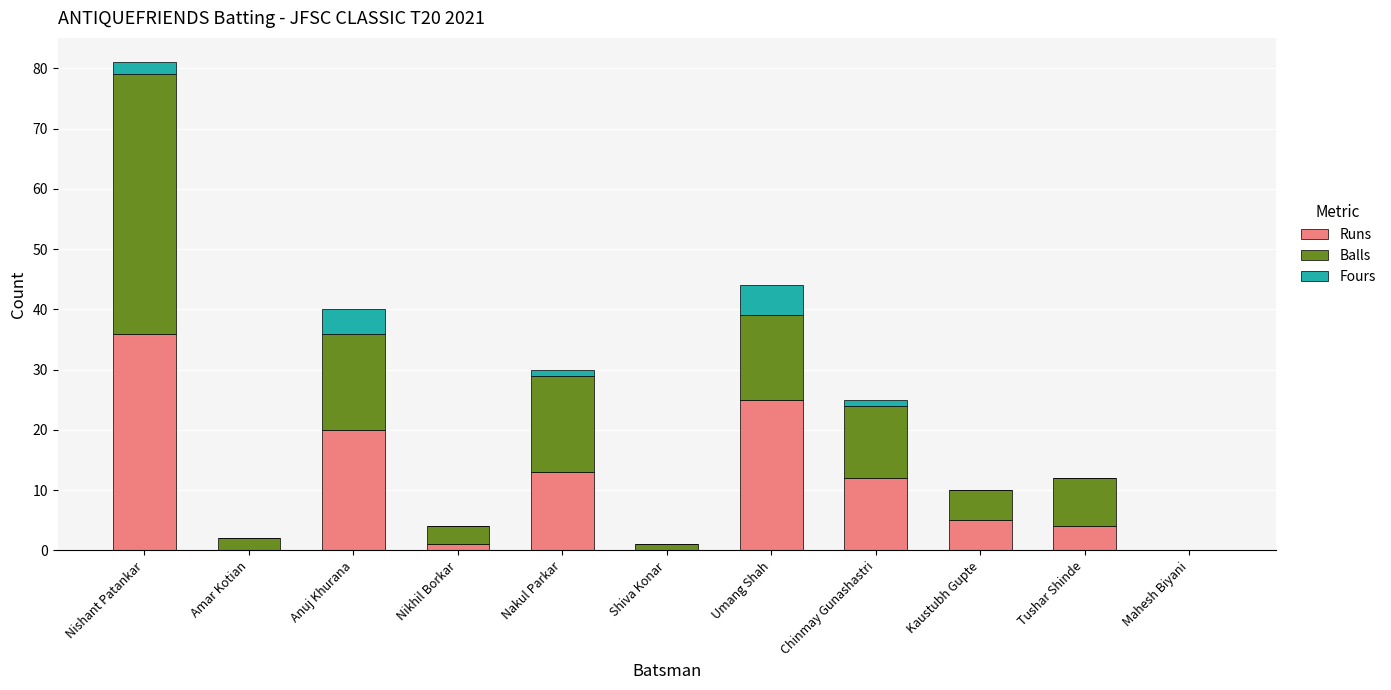

What is the total value across all series at Nishant Patankar?

81